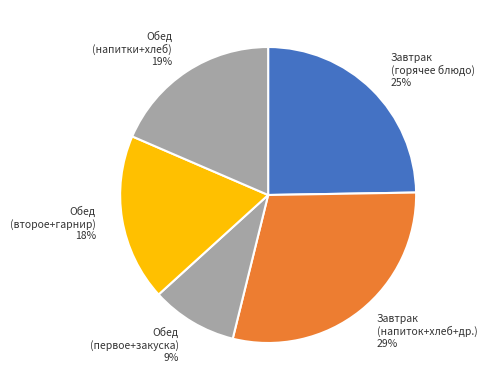

Count the number of slices in the pie.

5